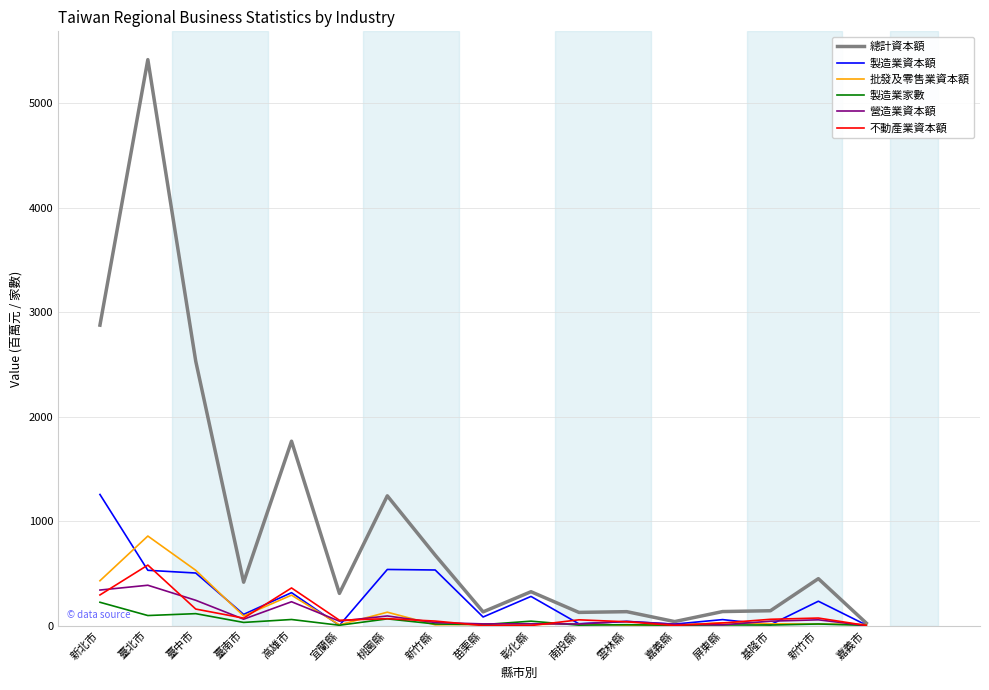

In 不動產業資本額, how many points are higher than both neighbors (excluding endpoints)?

5